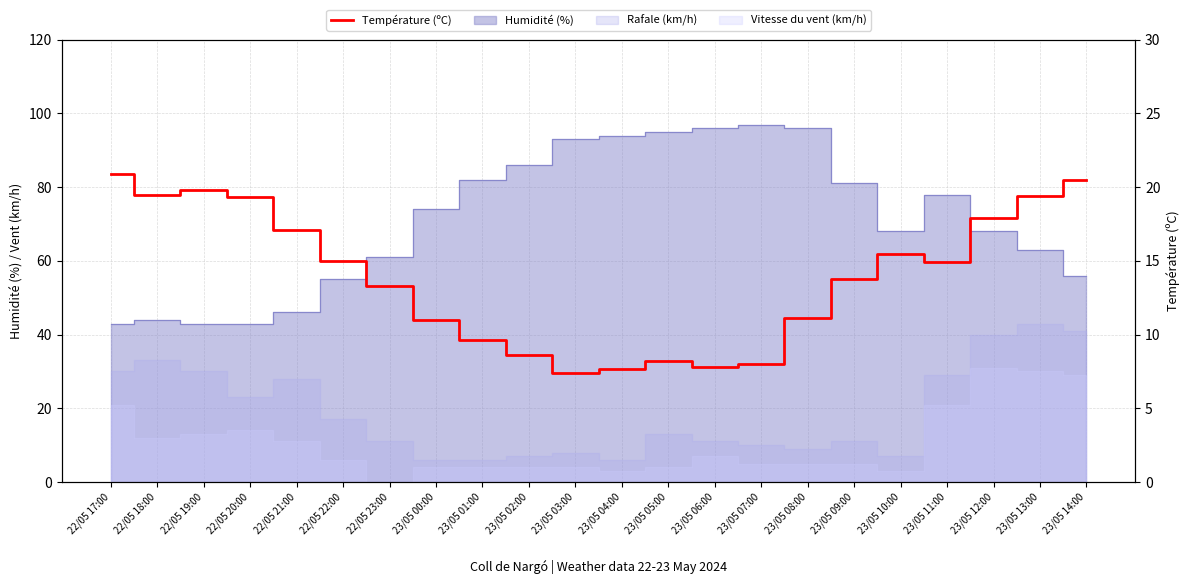

At which category does the data reach its first local valley?

22/05 18:00